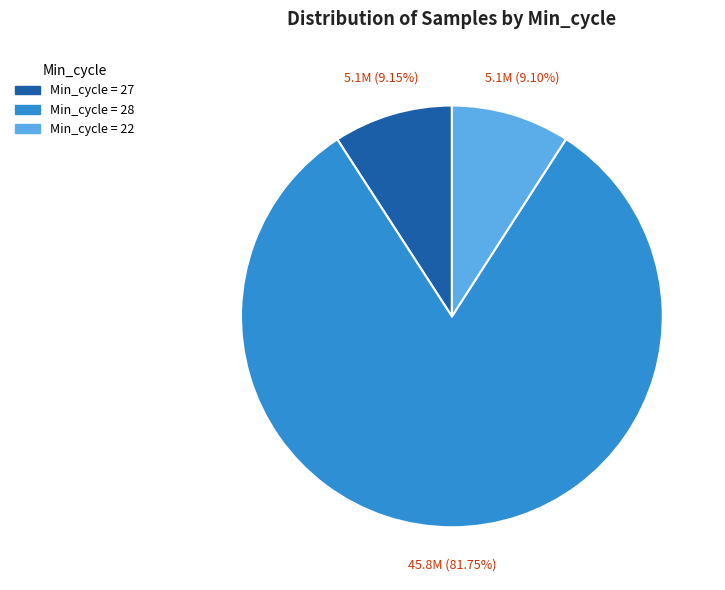

Is there any slice that represents more than half of the pie?

Yes